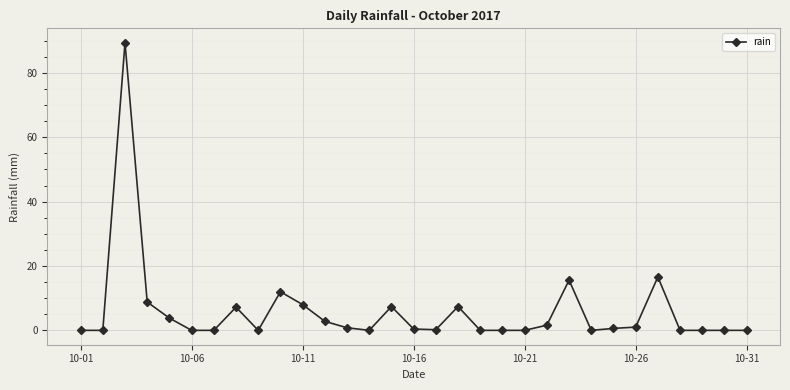

True or false: the data has more than 2 interior local peaks.

True